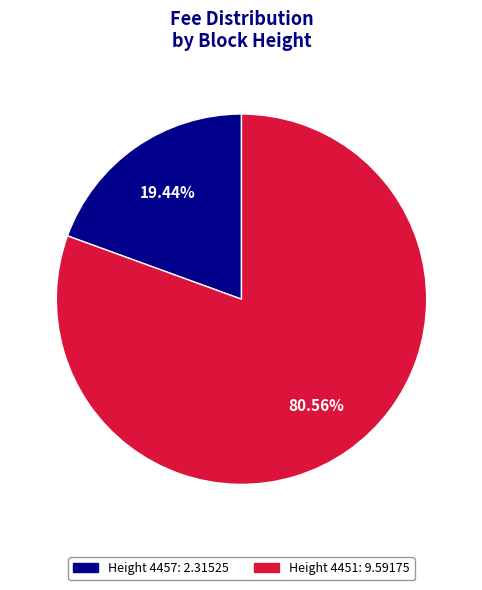

Is there a majority slice in this chart?

Yes